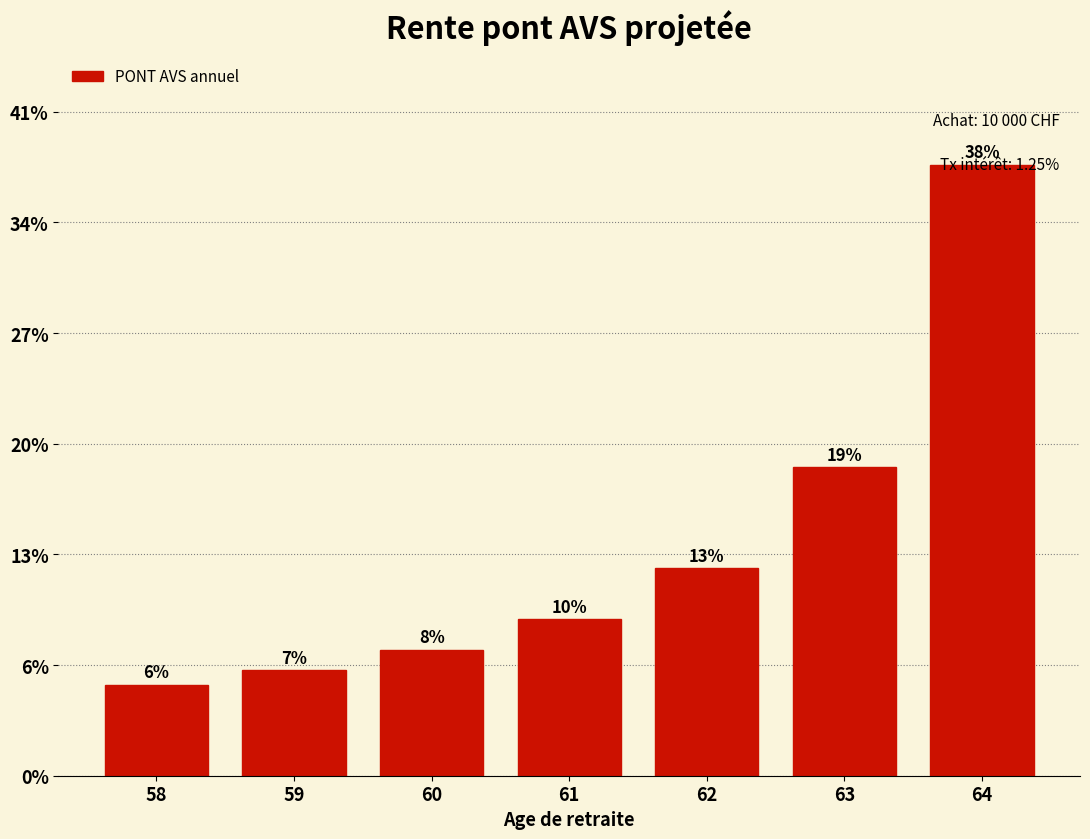

Are the bars horizontal?

No